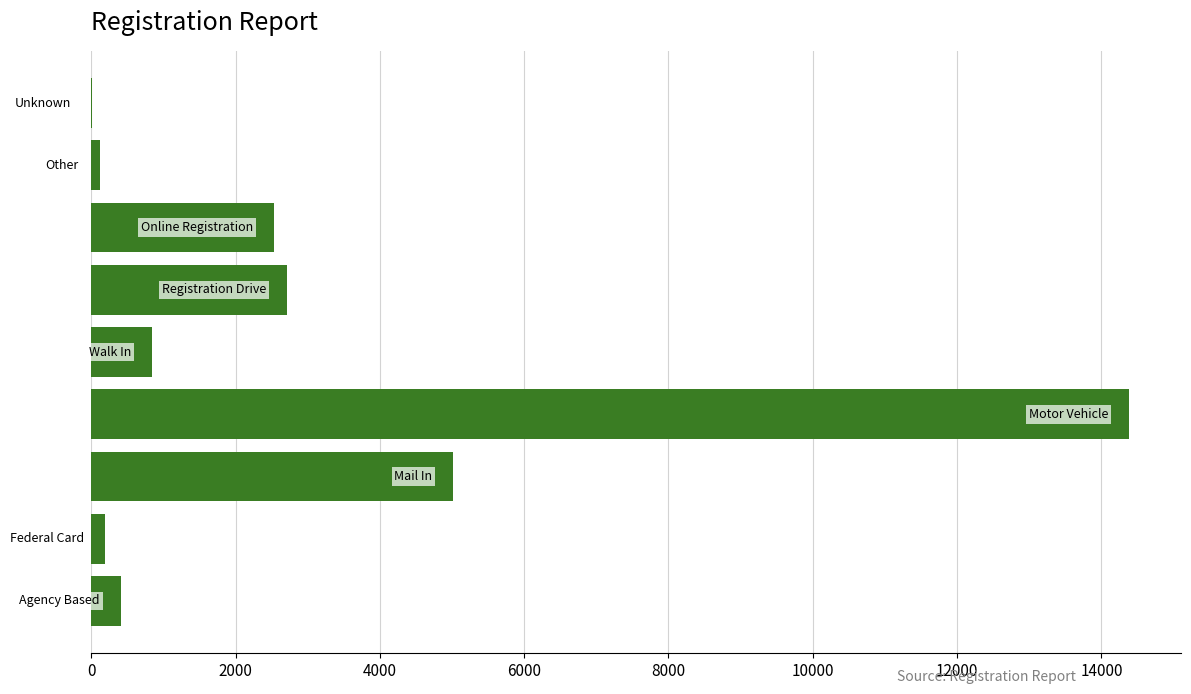

What is the maximum value shown in the chart?

14385